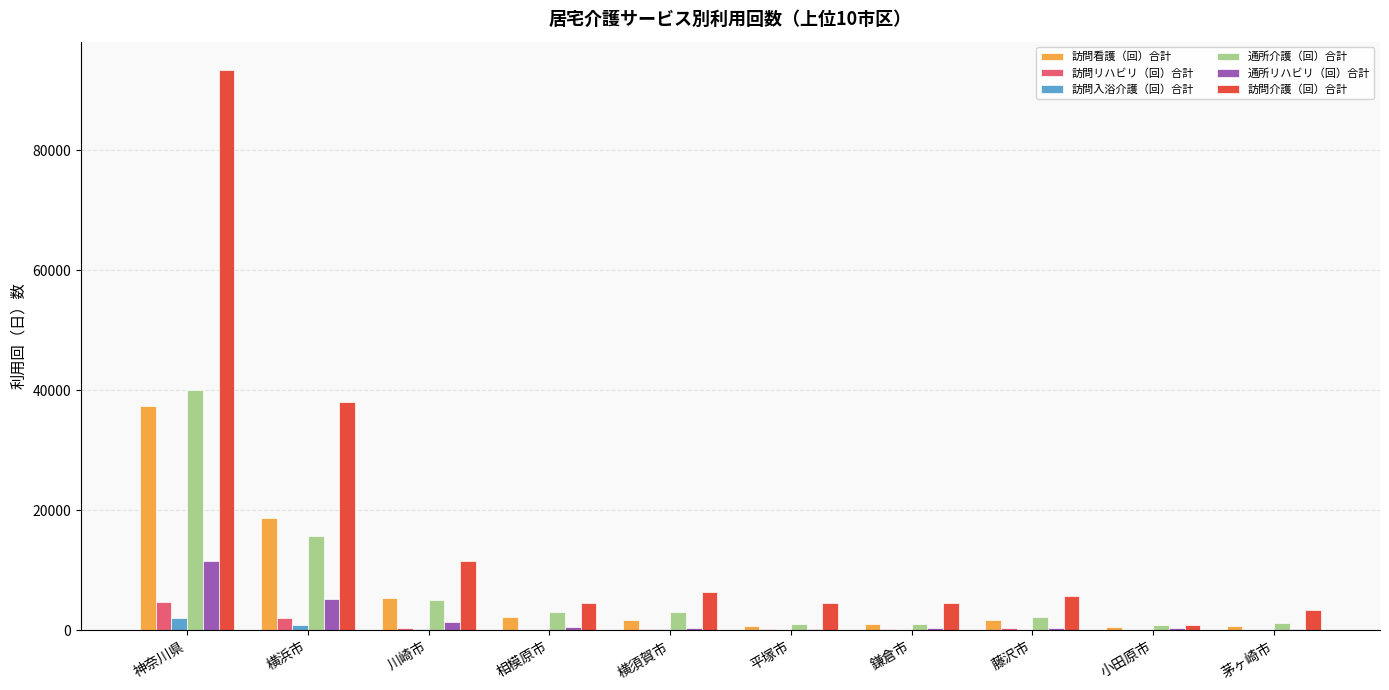

What is the difference between the 訪問リハビリ（回）合計 values at 平塚市 and 小田原市?

187